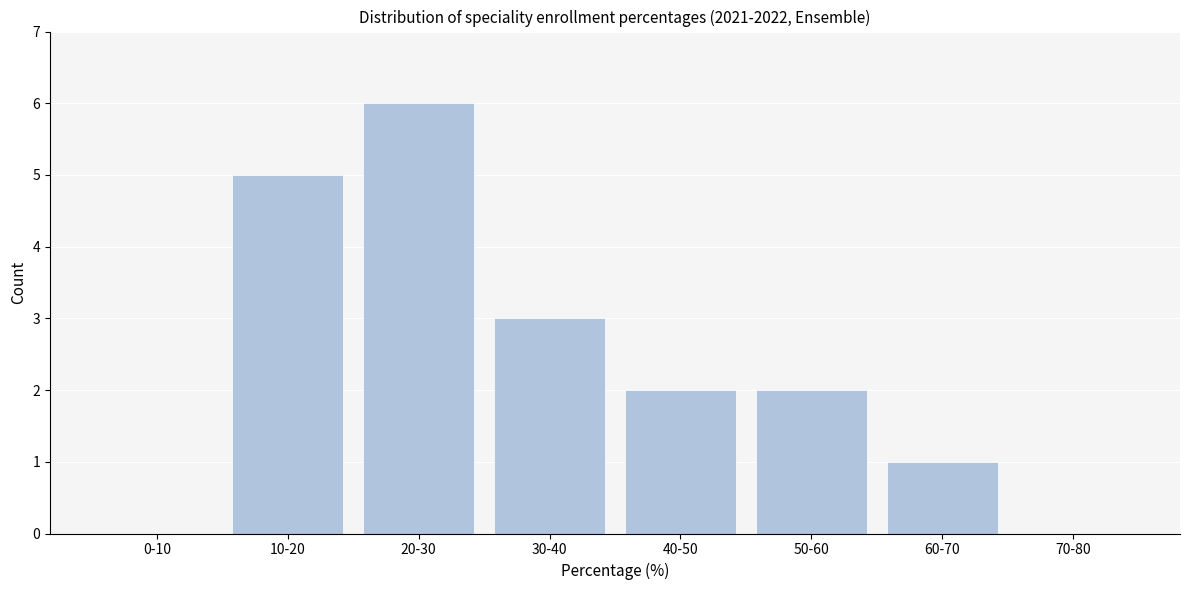

Reading left to right, extract all data points from this chart.

0-10=0	10-20=5	20-30=6	30-40=3	40-50=2	50-60=2	60-70=1	70-80=0